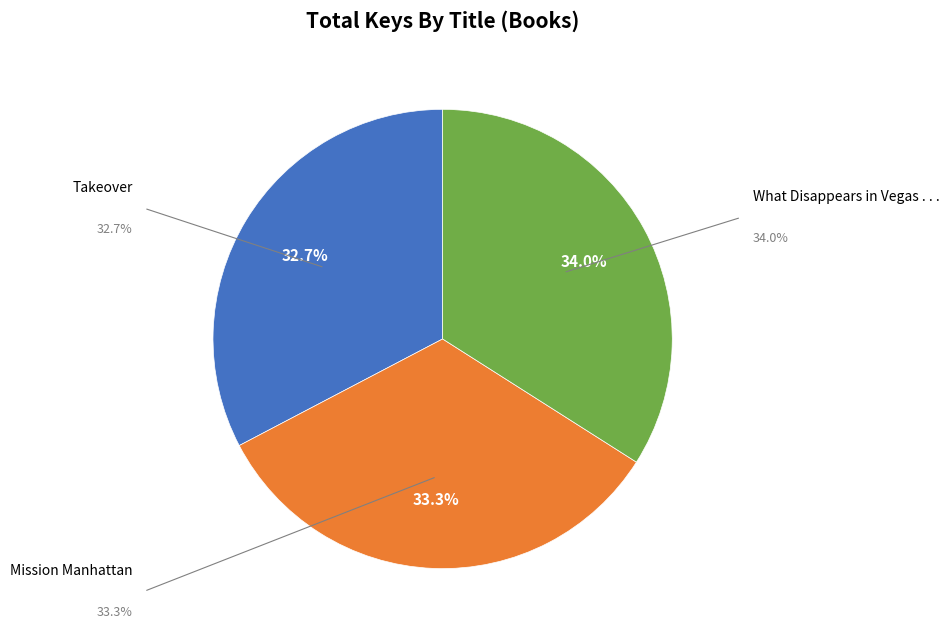

How many slices are in this pie chart?

3